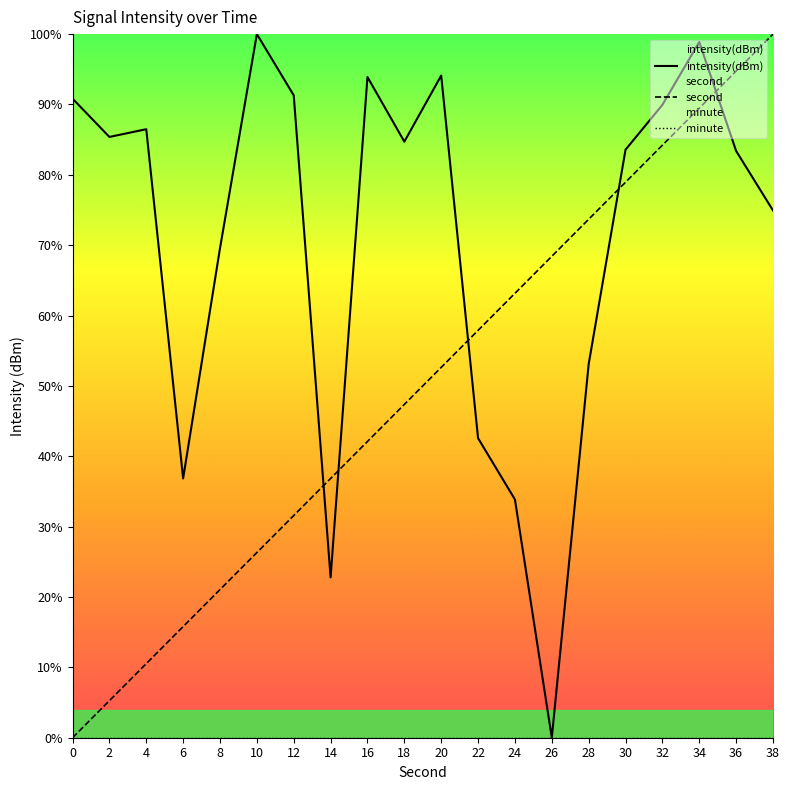

True or false: intensity(dBm) has a value of 86.5 at 4.

True